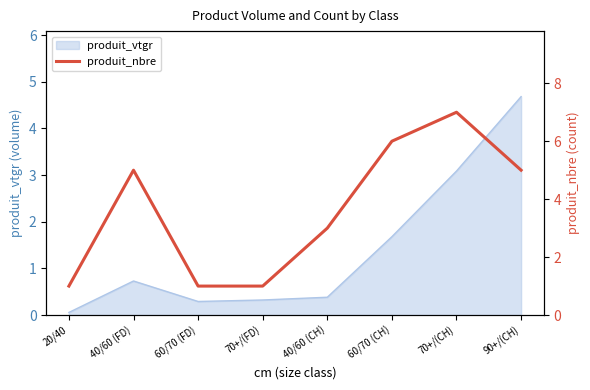

What is the smallest value displayed?

1